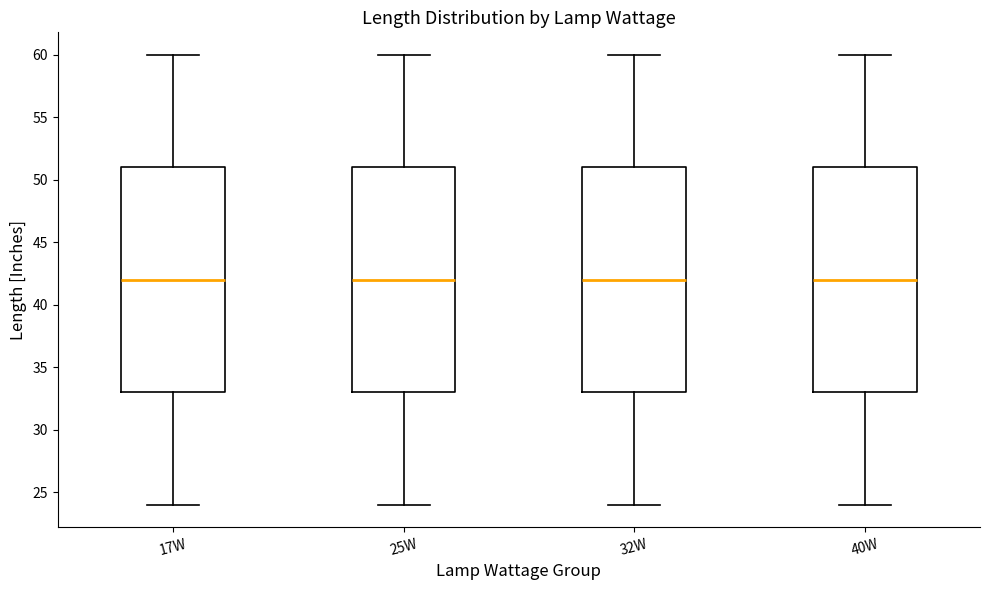

Reading left to right, transcribe this box plot: for each box, give where its median line is, the range the box spans, and where its two whiskers end, as read against the y-axis. The values are not printed on the chart, so give them approximately, as read against the axis.

17W: median 42, box 33 to 51, whiskers 24 to 60
25W: median 42, box 33 to 51, whiskers 24 to 60
32W: median 42, box 33 to 51, whiskers 24 to 60
40W: median 42, box 33 to 51, whiskers 24 to 60